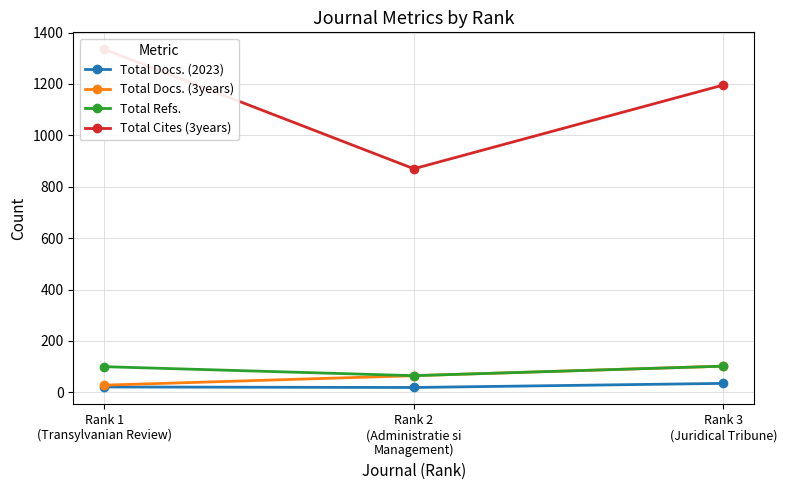

Count the Total Docs. (2023) values in the range 19 to 35.

3